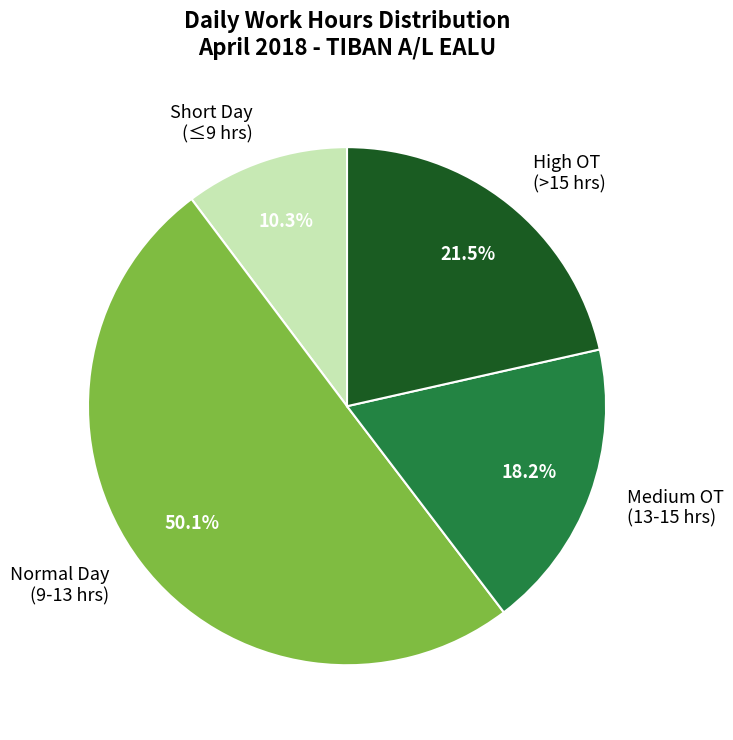

What portion of the pie excludes Medium OT (13-15 hrs)?

81.8%